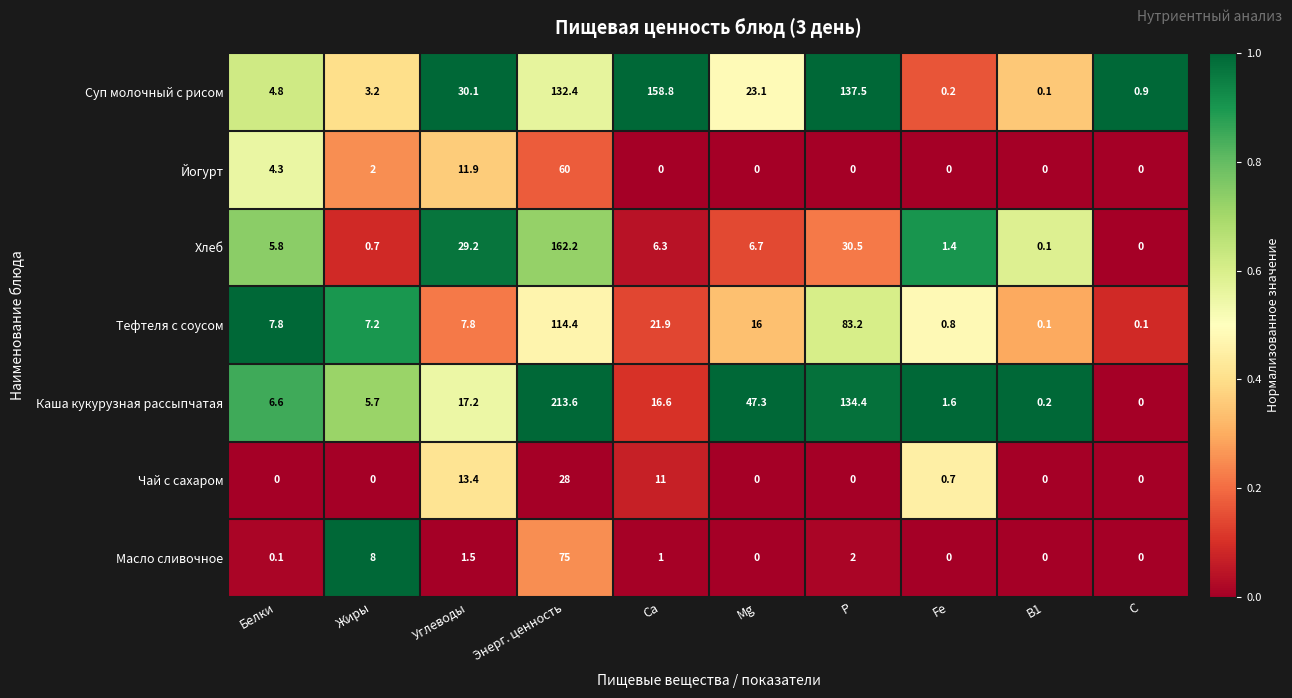

Which series has the largest range (max minus min)?

Каша кукурузная рассыпчатая